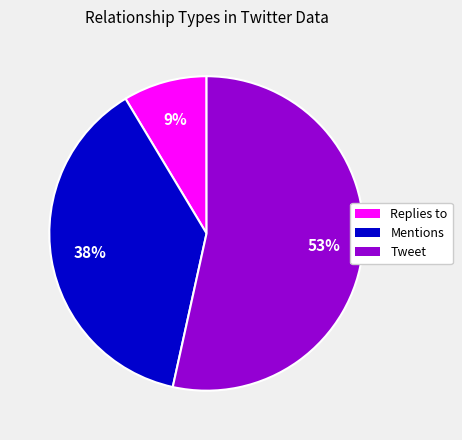

Rank the categories by value from lowest to highest.

Replies to, Mentions, Tweet